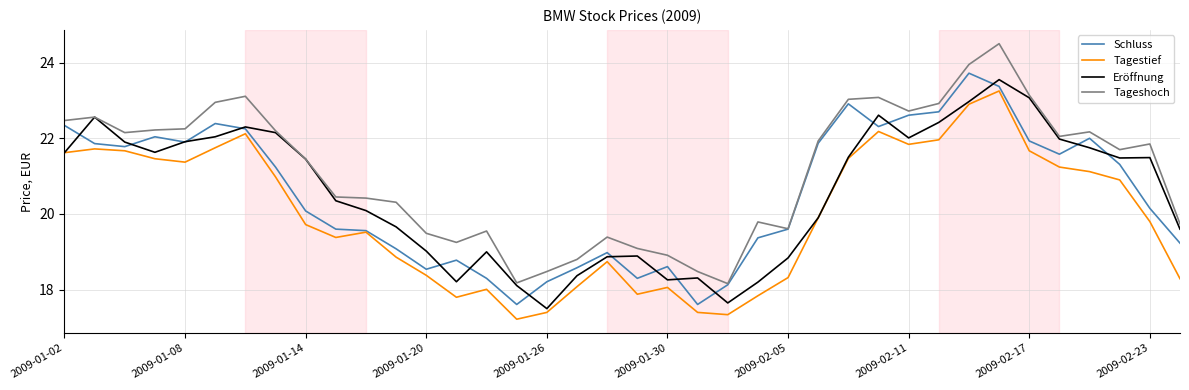

Which series has the largest total across all categories?

Tageshoch